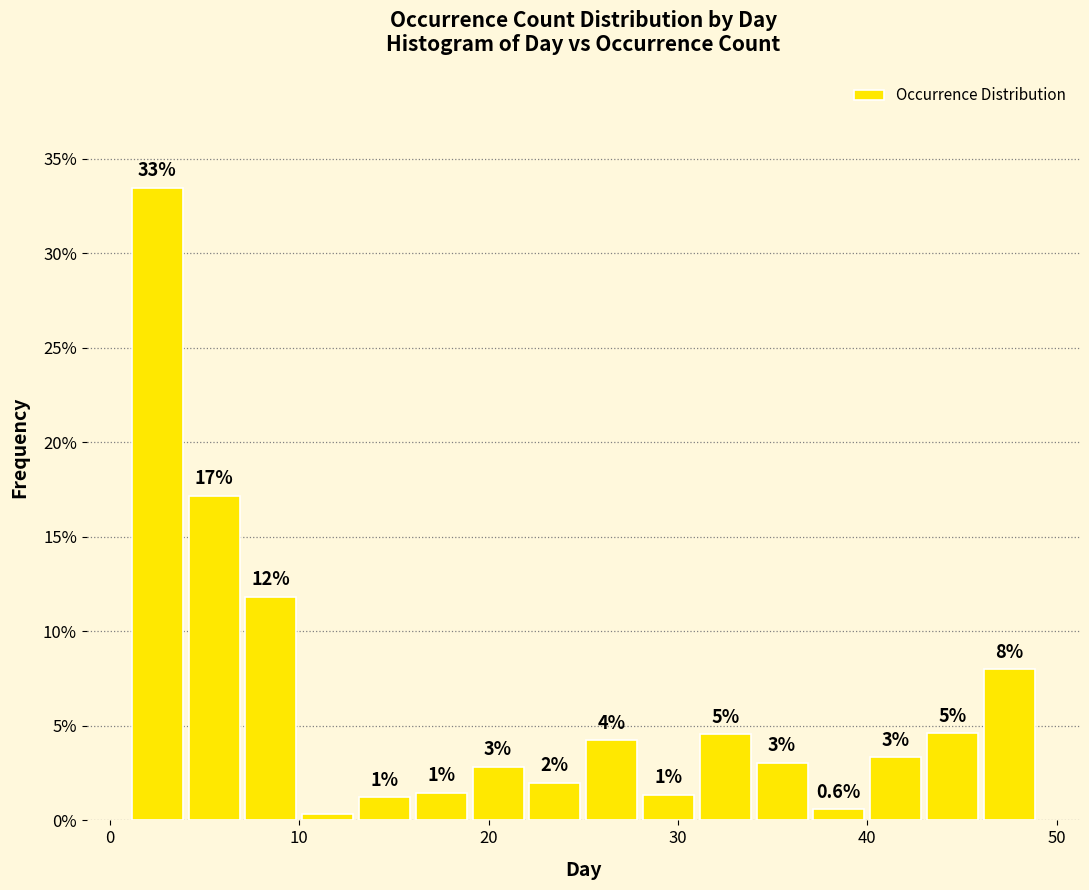

Read against the x-axis, roughly where is the centre of the tallest bar?

3